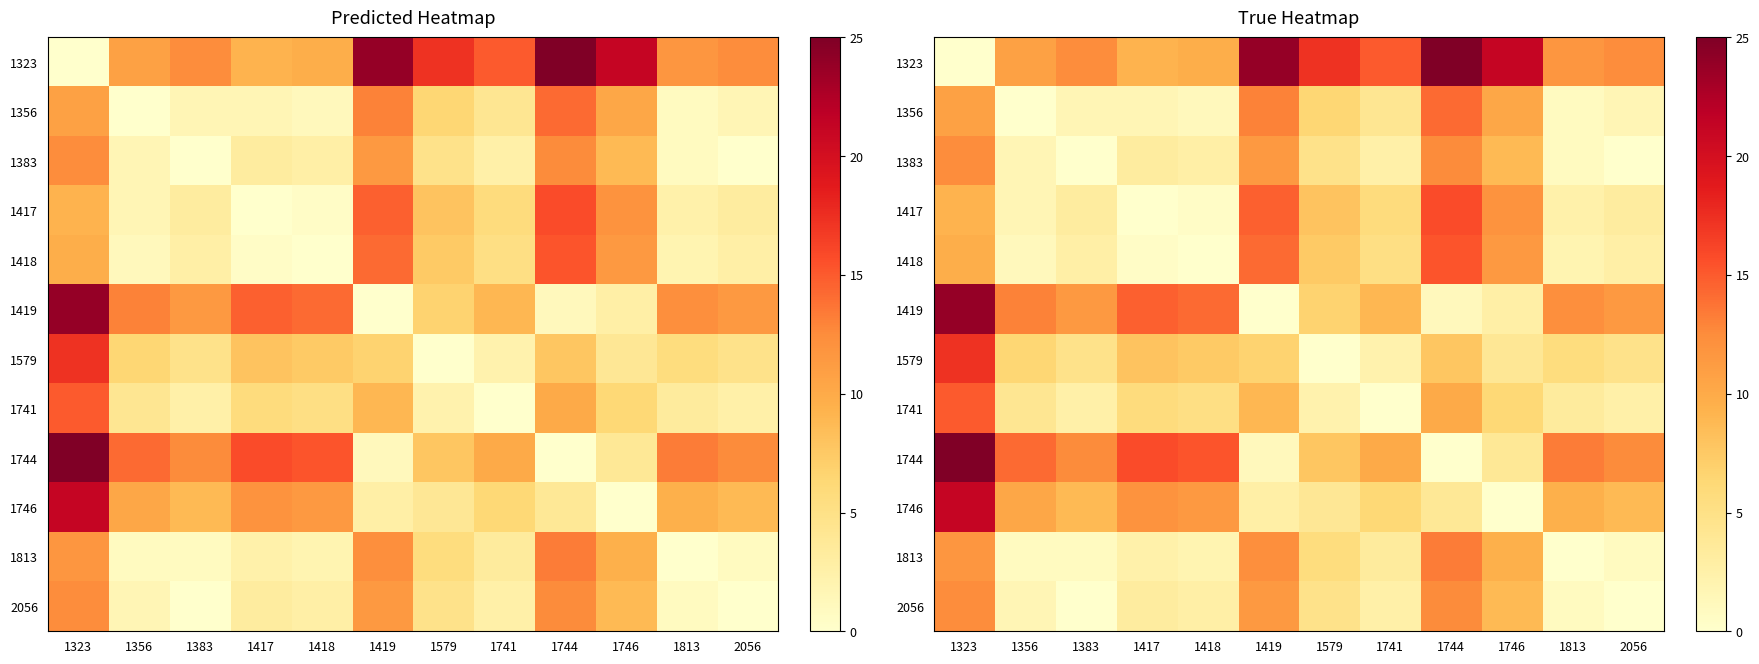

List the series in order of their peak value, highest first.

1323, 1744, 1419, 1746, 1579, 1417, 1418, 1741, 1356, 1813, 1383, 2056